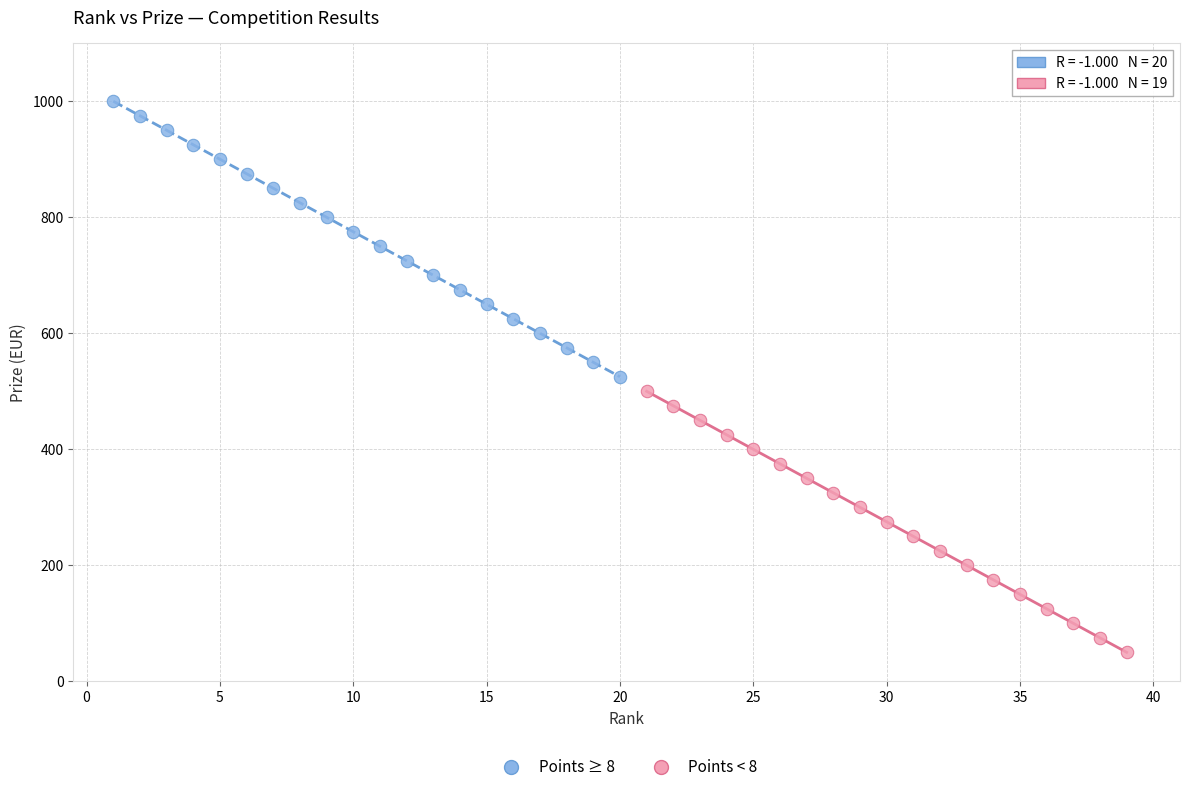

Which series has the largest Y range (max minus min)?

Points ≥ 8